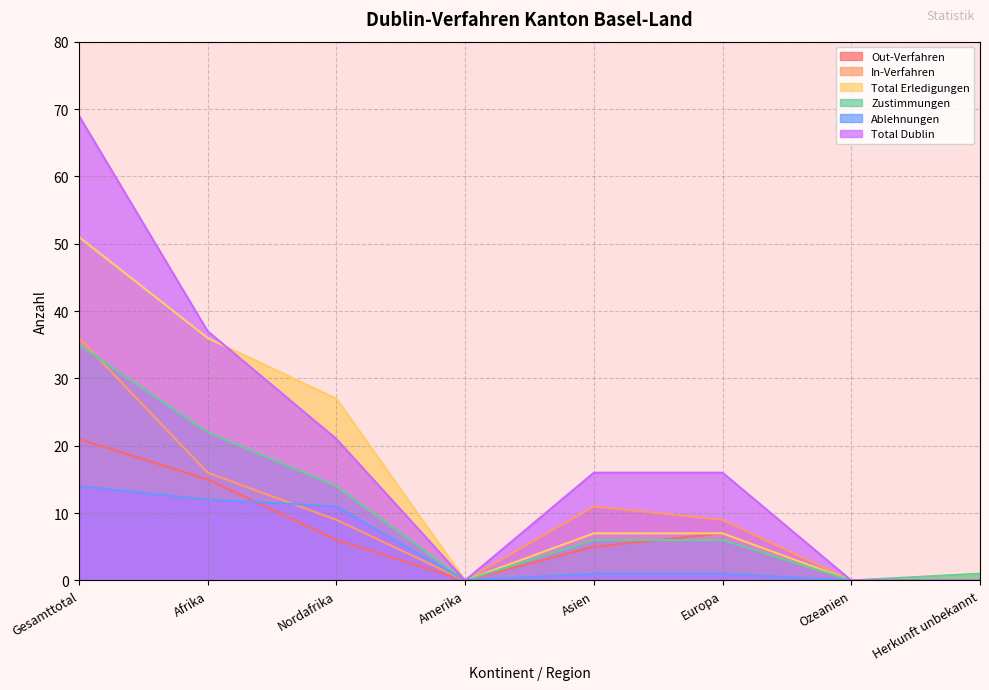

Reading right to left, transcribe all the data shown in this chart.

Out-Verfahren: Herkunft unbekannt=0	Ozeanien=0	Europa=7	Asien=5	Amerika=0	Nordafrika=6	Afrika=15	Gesamttotal=21
In-Verfahren: Herkunft unbekannt=0	Ozeanien=0	Europa=9	Asien=11	Amerika=0	Nordafrika=9	Afrika=16	Gesamttotal=36
Total Erledigungen: Herkunft unbekannt=1	Ozeanien=0	Europa=7	Asien=7	Amerika=0	Nordafrika=27	Afrika=36	Gesamttotal=51
Zustimmungen: Herkunft unbekannt=1	Ozeanien=0	Europa=6	Asien=6	Amerika=0	Nordafrika=14	Afrika=22	Gesamttotal=35
Ablehnungen: Herkunft unbekannt=0	Ozeanien=0	Europa=1	Asien=1	Amerika=0	Nordafrika=11	Afrika=12	Gesamttotal=14
Total Dublin: Herkunft unbekannt=0	Ozeanien=0	Europa=16	Asien=16	Amerika=0	Nordafrika=21	Afrika=37	Gesamttotal=69